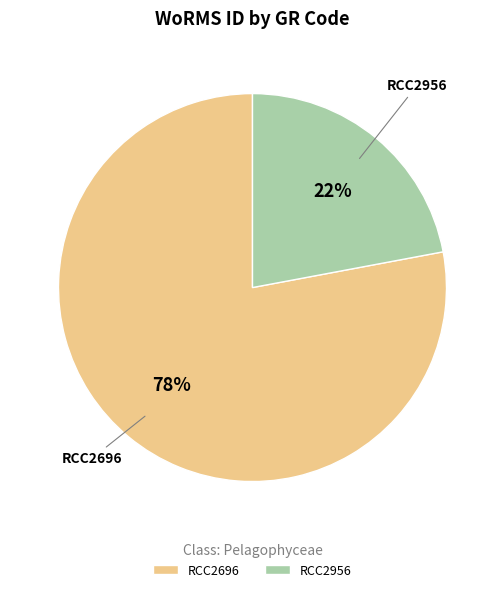

The RCC2956 slice represents 22% of the pie. True or false?

True